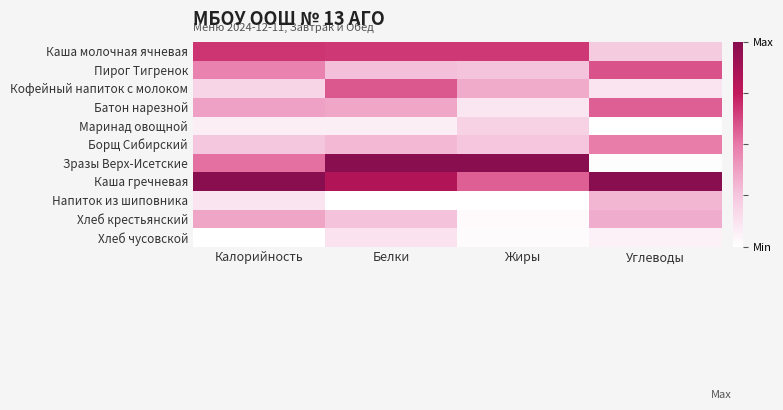

How many distinct data groups are displayed?

11